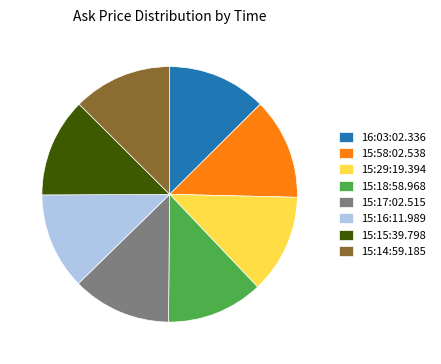

Does any single category account for the majority?

No